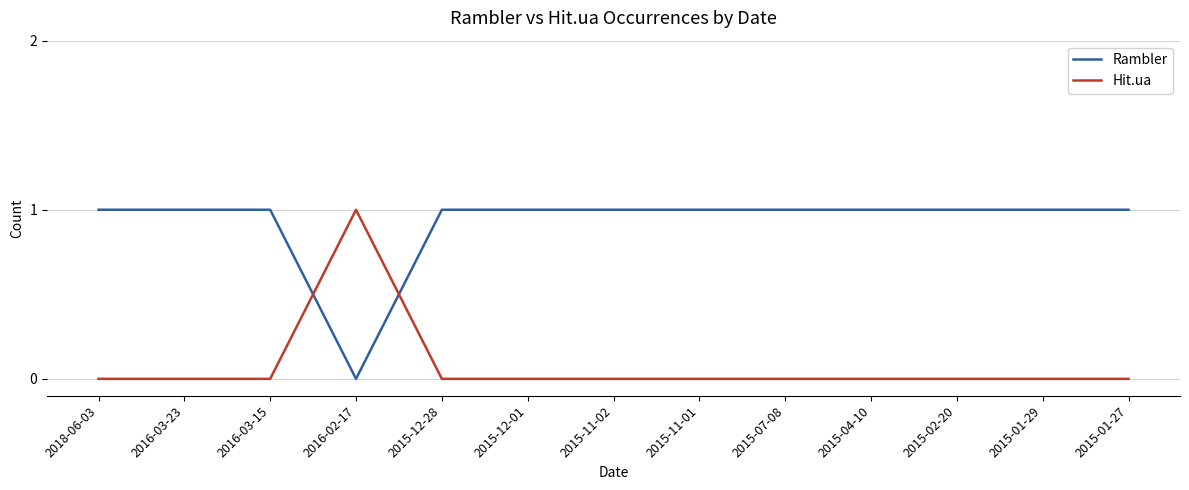

Rank the series by their average value, from lowest to highest.

Hit.ua, Rambler